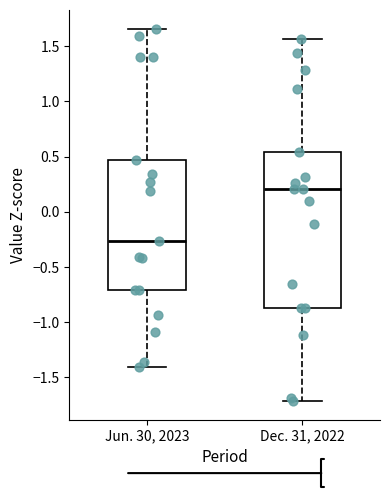

Reading left to right, read every box against the y-axis: the position of its median line, the range the box covers, and the ends of its whiskers. The values are not printed on the chart, so give them approximately, as read against the axis.

Jun. 30, 2023: median -0.25, box -0.70 to 0.45, whiskers -1.40 to 1.65
Dec. 31, 2022: median 0.20, box -0.85 to 0.55, whiskers -1.70 to 1.55